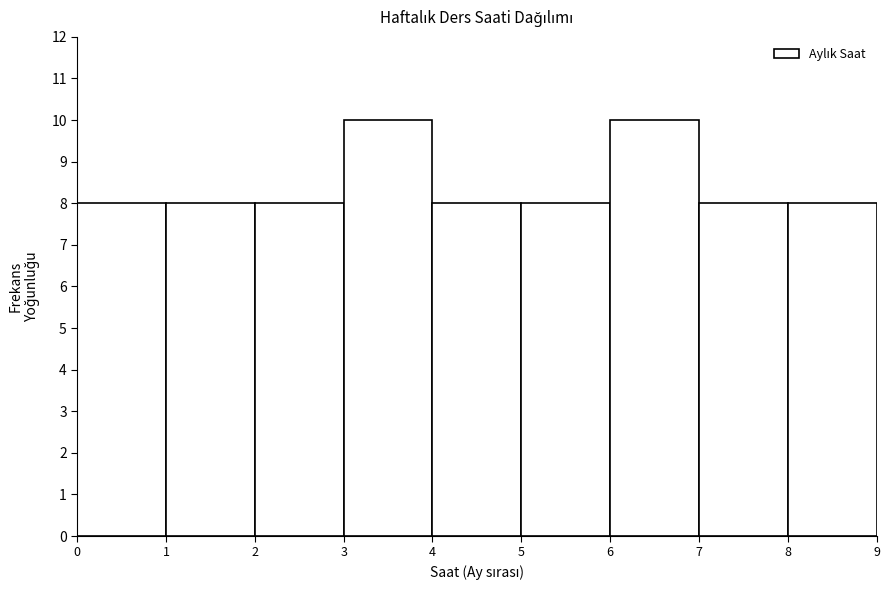

Reading left to right, list every bar in this chart as the range it spans on the x-axis followed by its height. The values are not printed on the chart, so give them approximately, as read against the axis.

0 to 1: 8
1 to 2: 8
2 to 3: 8
3 to 4: 10
4 to 5: 8
5 to 6: 8
6 to 7: 10
7 to 8: 8
8 to 9: 8